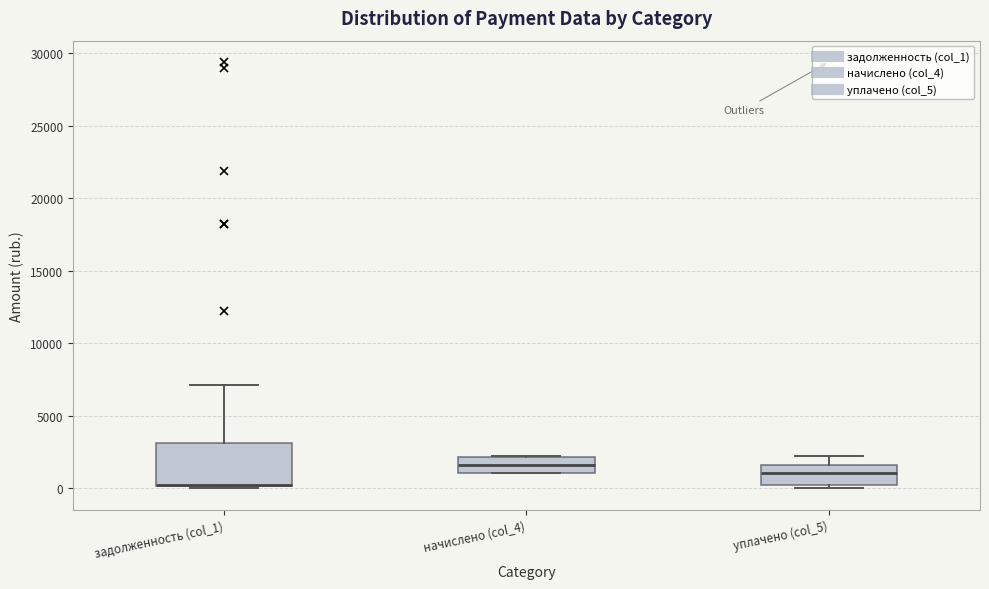

Which box is the tallest, from its lower edge to its upper edge?

задолженность (col_1)